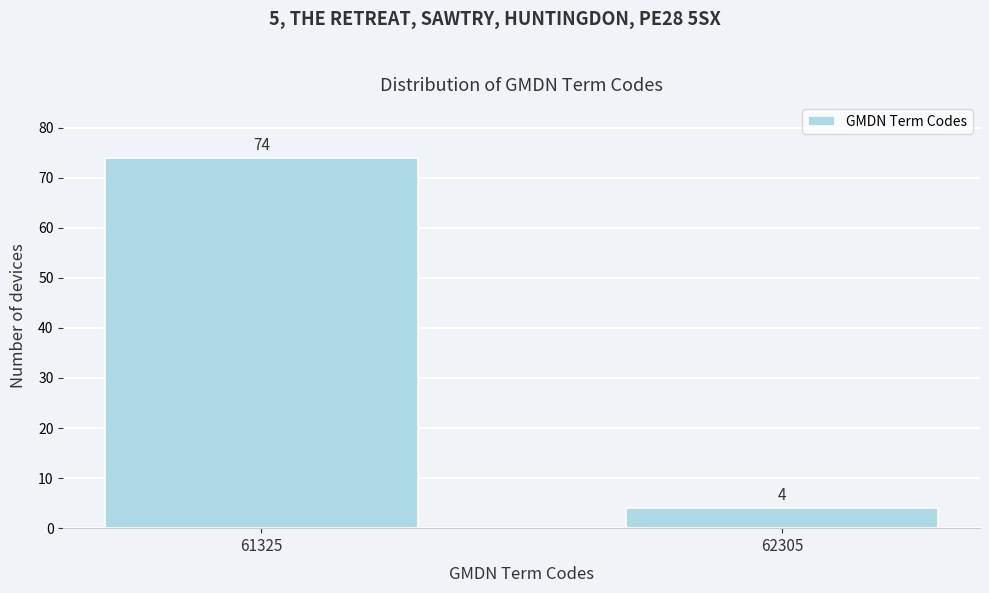

Reading left to right, transcribe all the data shown in this chart.

61325=74	62305=4